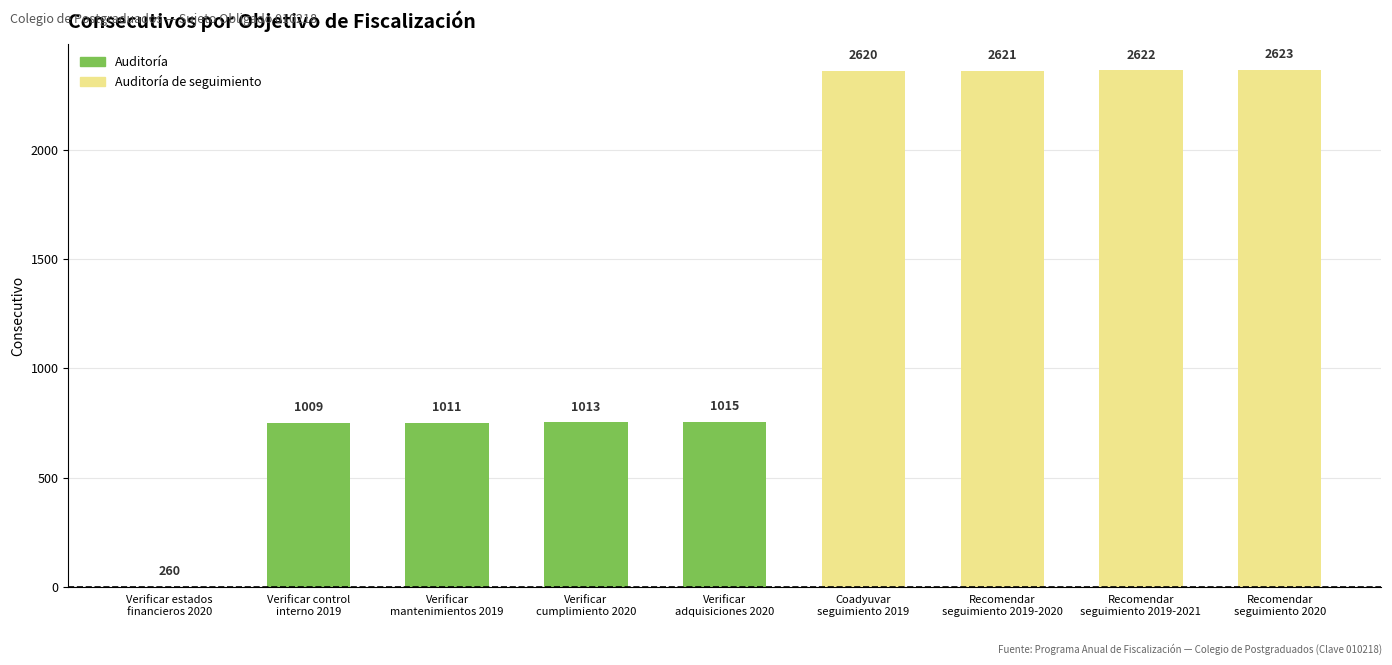

How many categories are shown in the chart?

9